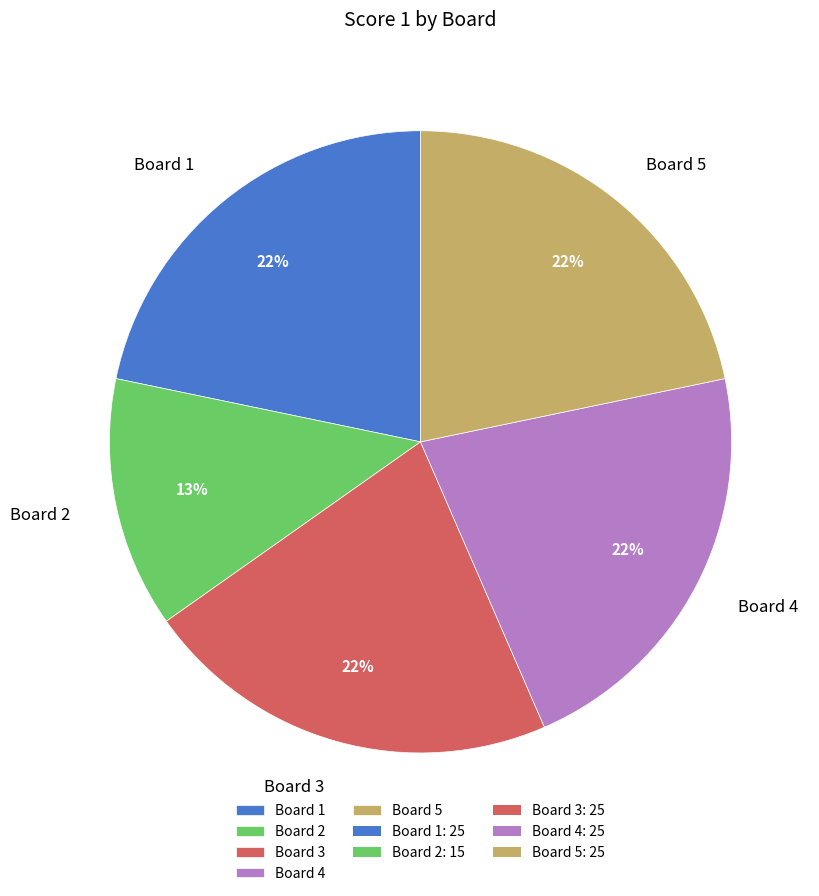

Which category has the smallest portion of the pie?

Board 2